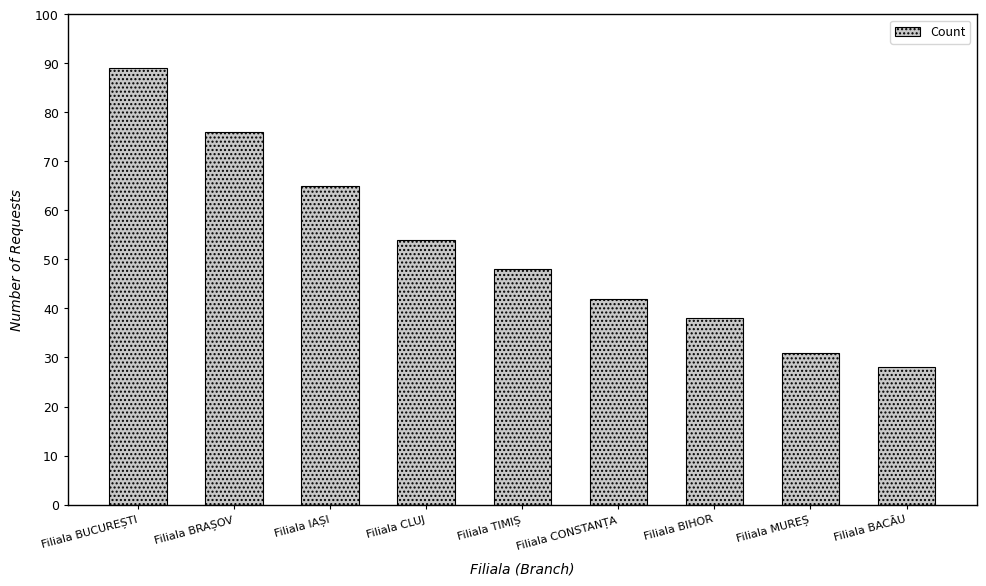

How many bars are there in total?

9